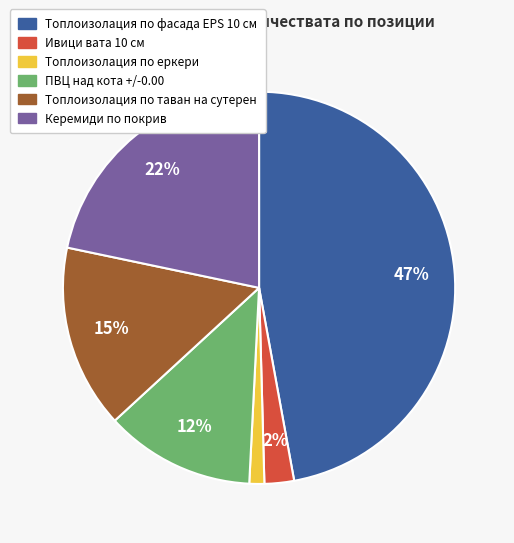

The ПВЦ над кота +/-0.00 slice represents 22% of the pie. True or false?

False